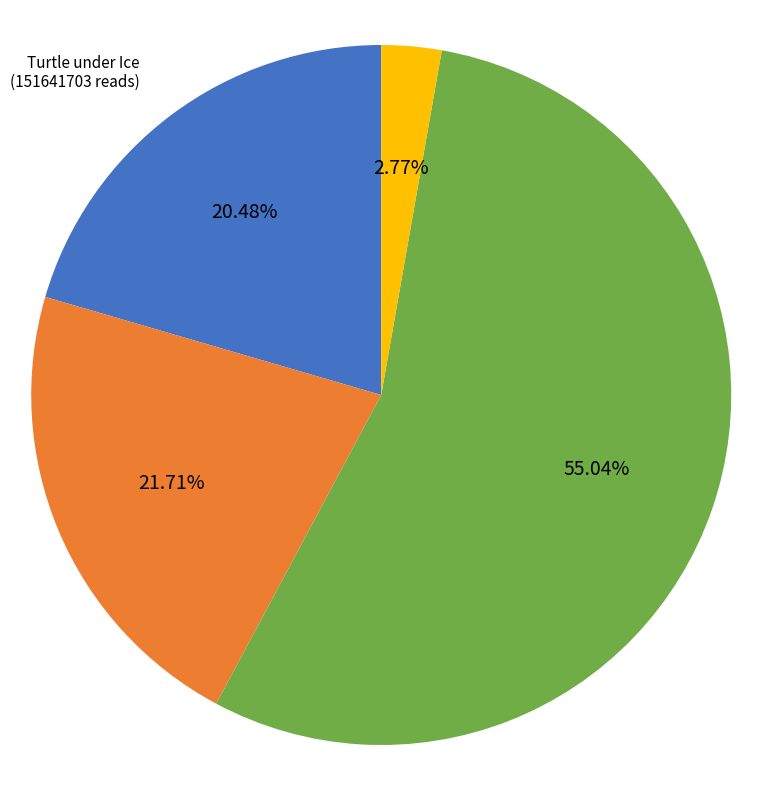

What is the ratio of the value at There's Something about Sweetie to the value at Who's Your Daddy??

7.8